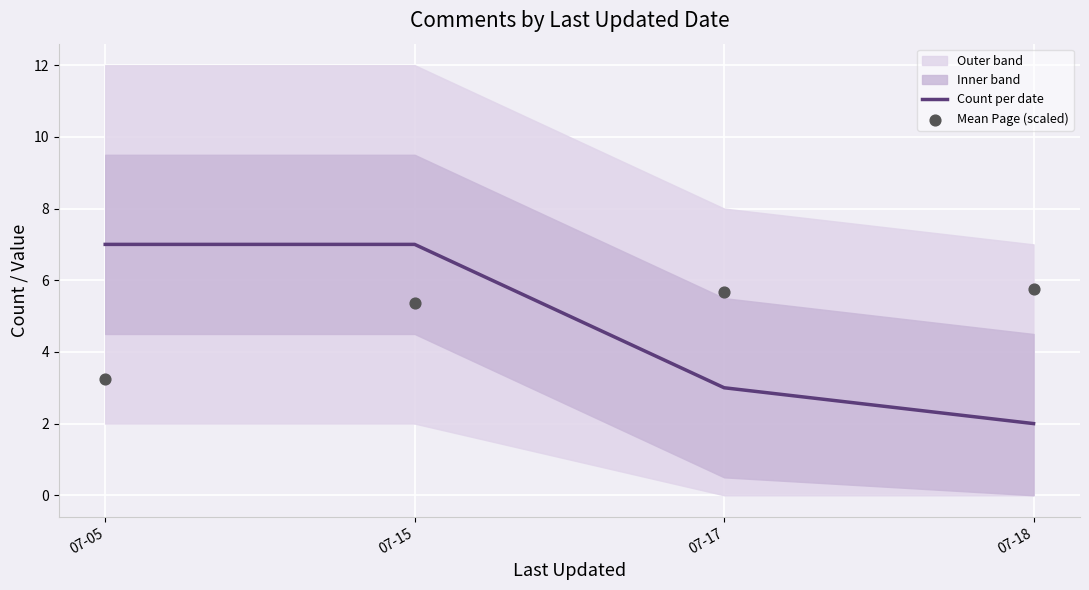

What is the total value across all series at 07-15?

12.4